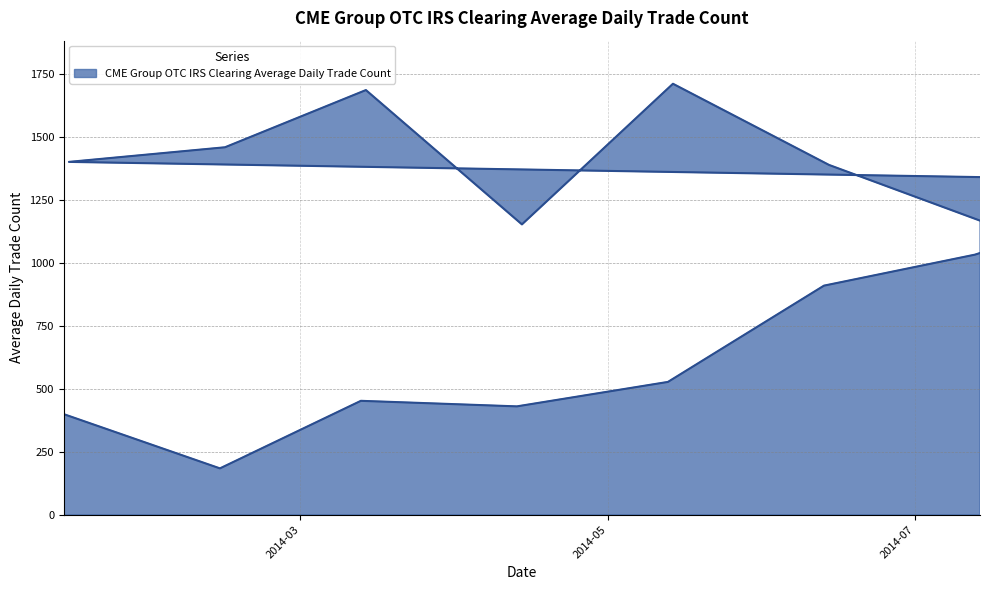

Which category has the lowest value across all series?

2014-02-13